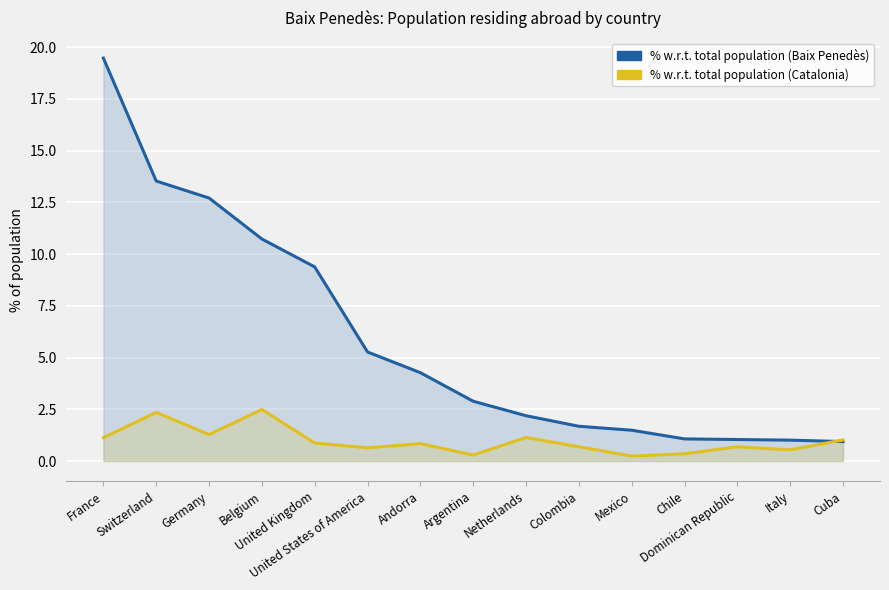

At which category does % with respect to the total population (col_3) reach its first local valley?

Germany